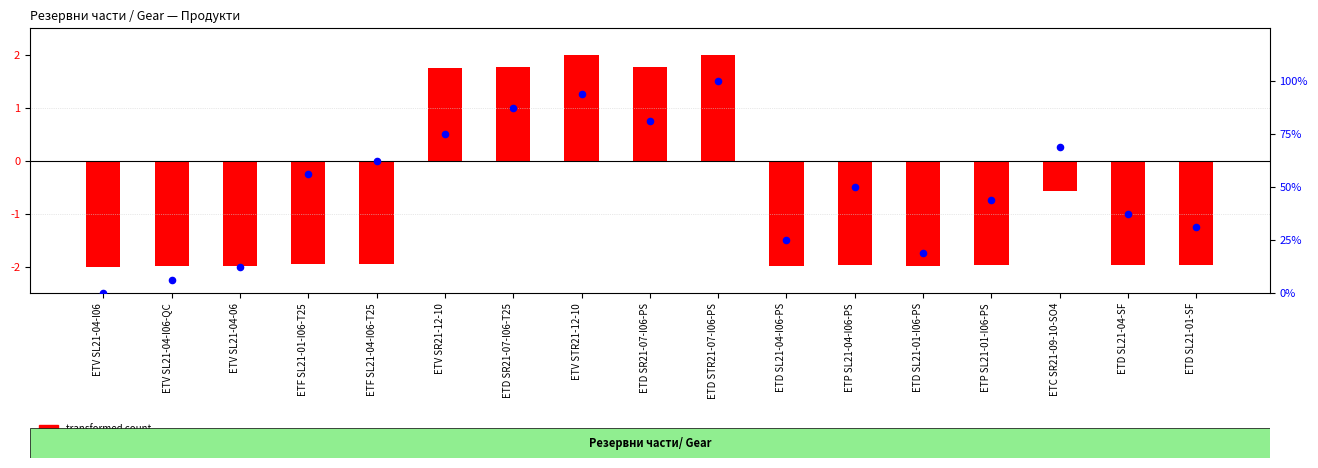

What are all the series names shown in the legend?

transformed count, percentile rank within the sample